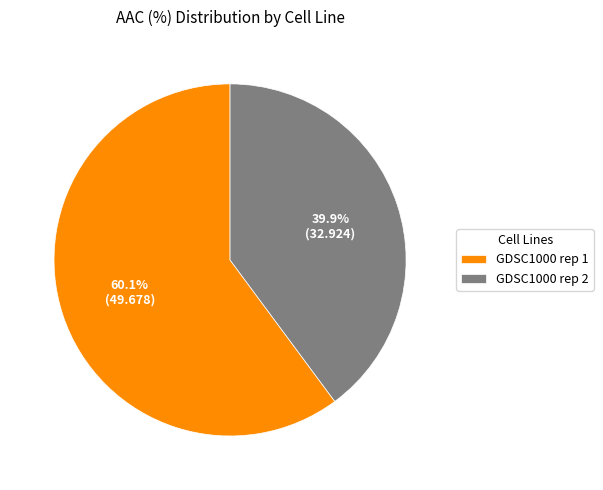

Which category has the biggest portion of the pie?

GDSC1000 rep 1